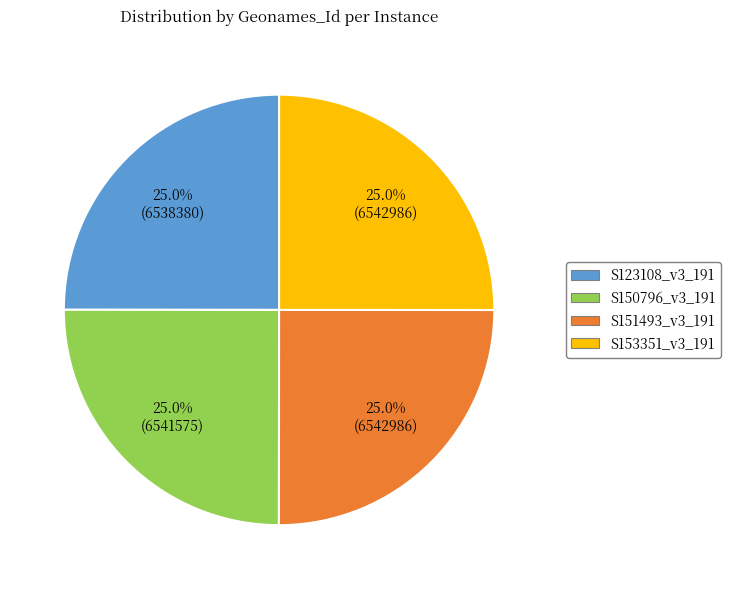

To the nearest percent, what is the combined percentage of S153351_v3_191 and S123108_v3_191?

50%